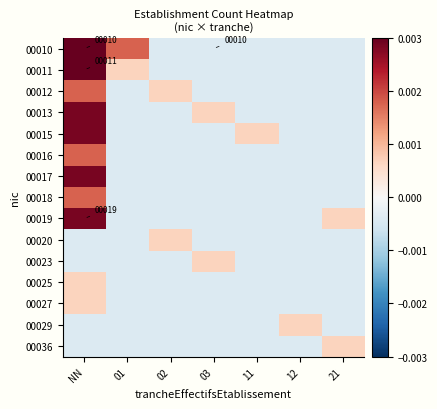

The 00029 series shows -0.0 at 11. True or false?

True